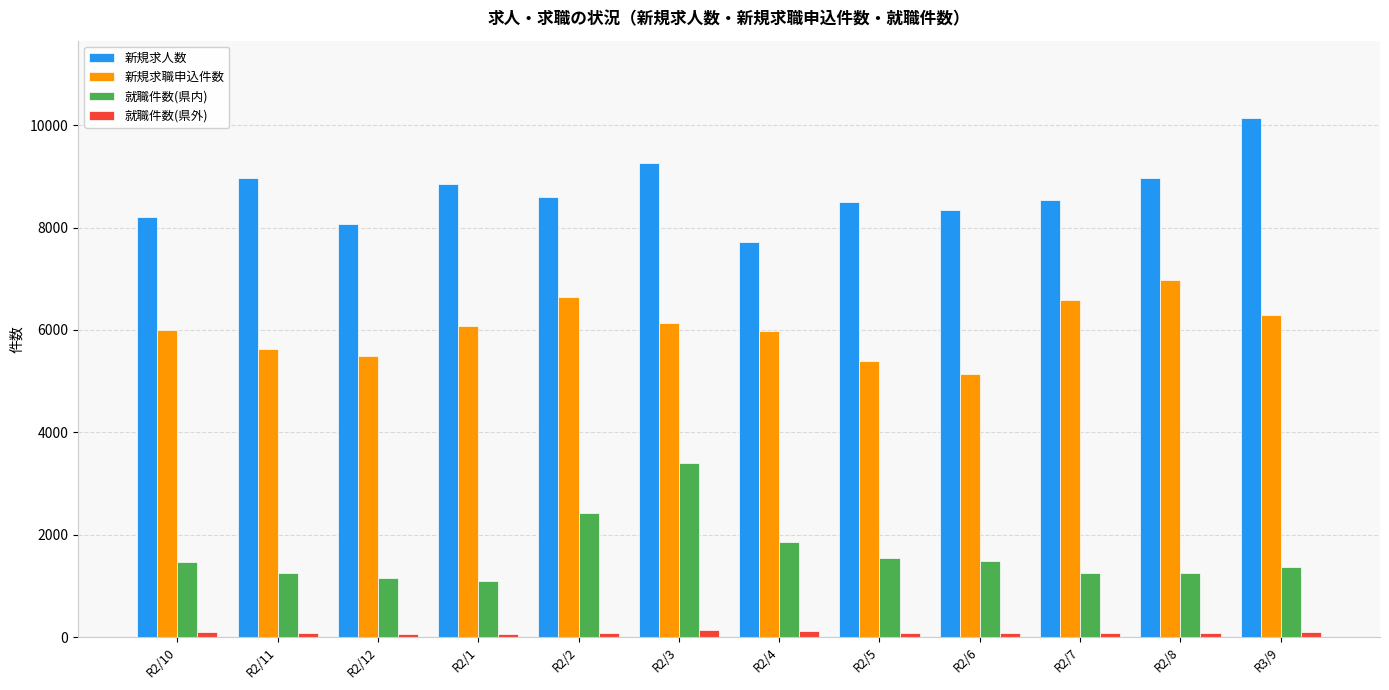

What is the label of the 6th bar from the left?

R2/3